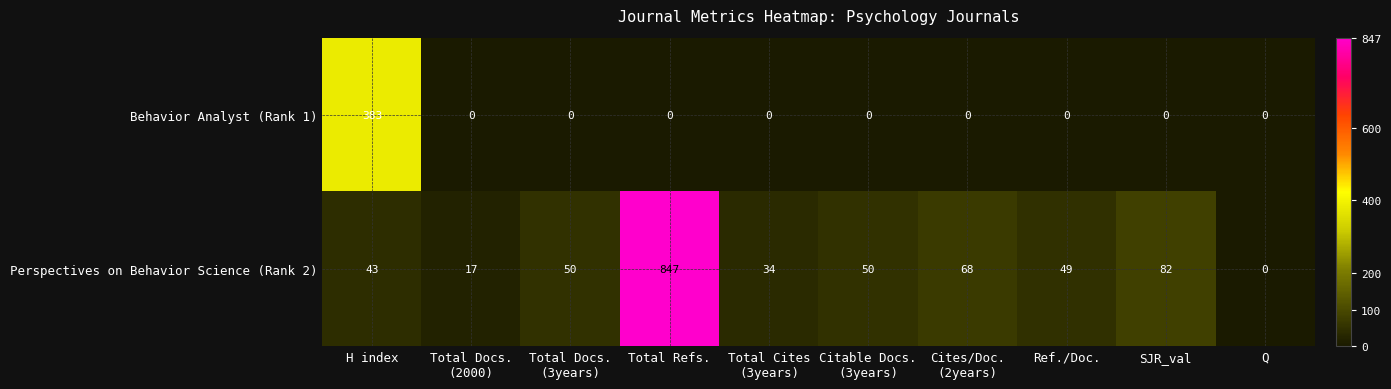

Rank the series by their maximum value, from highest to lowest.

Perspectives on Behavior Science (Rank 2), Behavior Analyst (Rank 1)